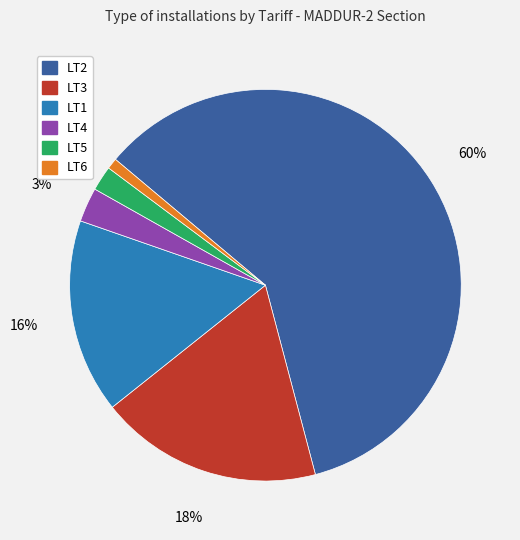

Does LT1 account for over 50% of the chart?

No